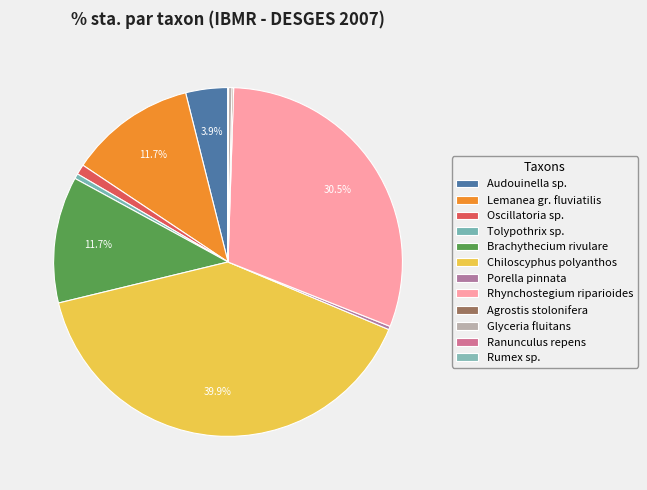

The Rumex sp. slice represents 0% of the pie. True or false?

True